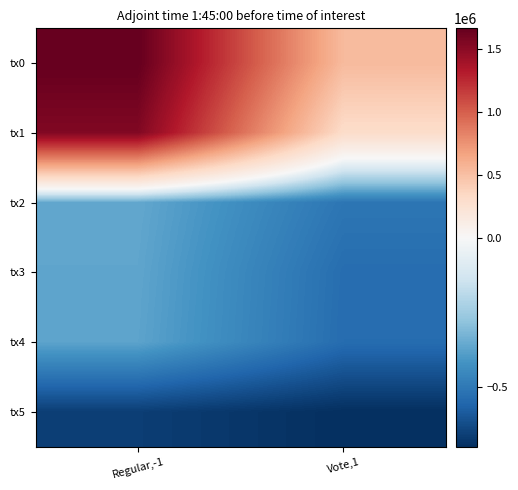

What is the greatest value displayed?

1665816.3